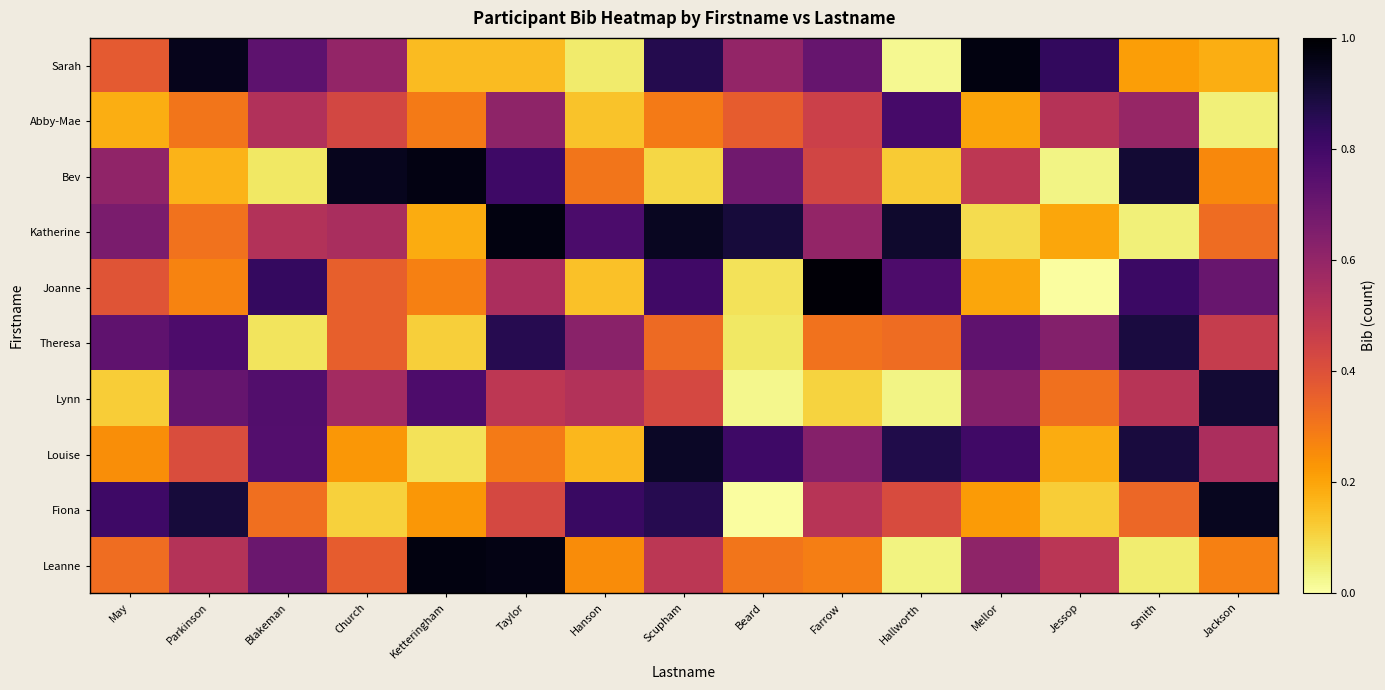

What is the difference between the highest and lowest values at May?

0.7